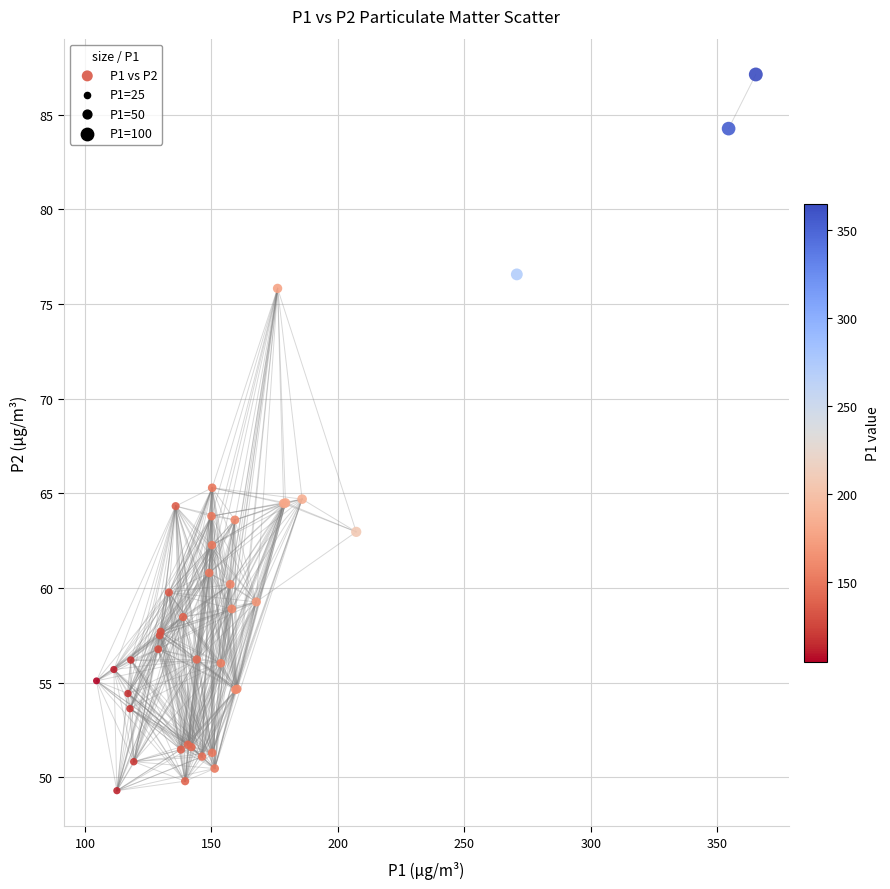

What Y value in the scatter plot is closest to 68?

65.3